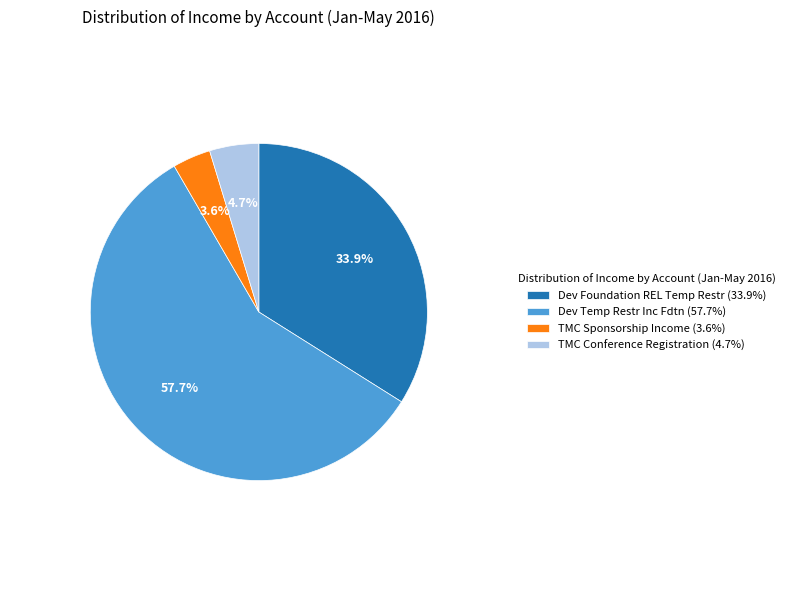

Which category has the smallest portion of the pie?

TMC Sponsorship Income